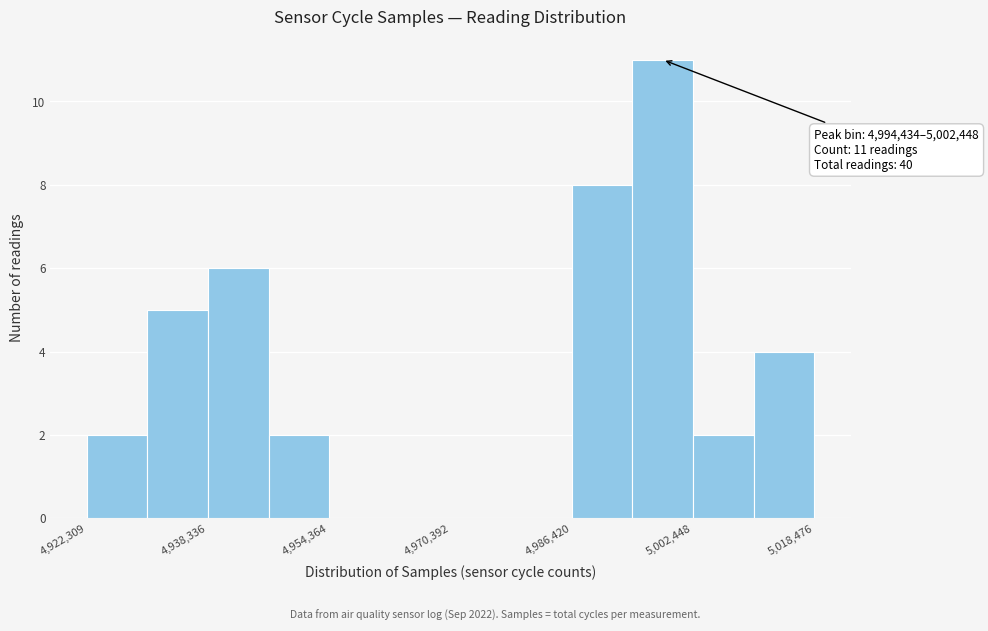

Which range on the x-axis has the tallest bar?

4994000 to 5002000